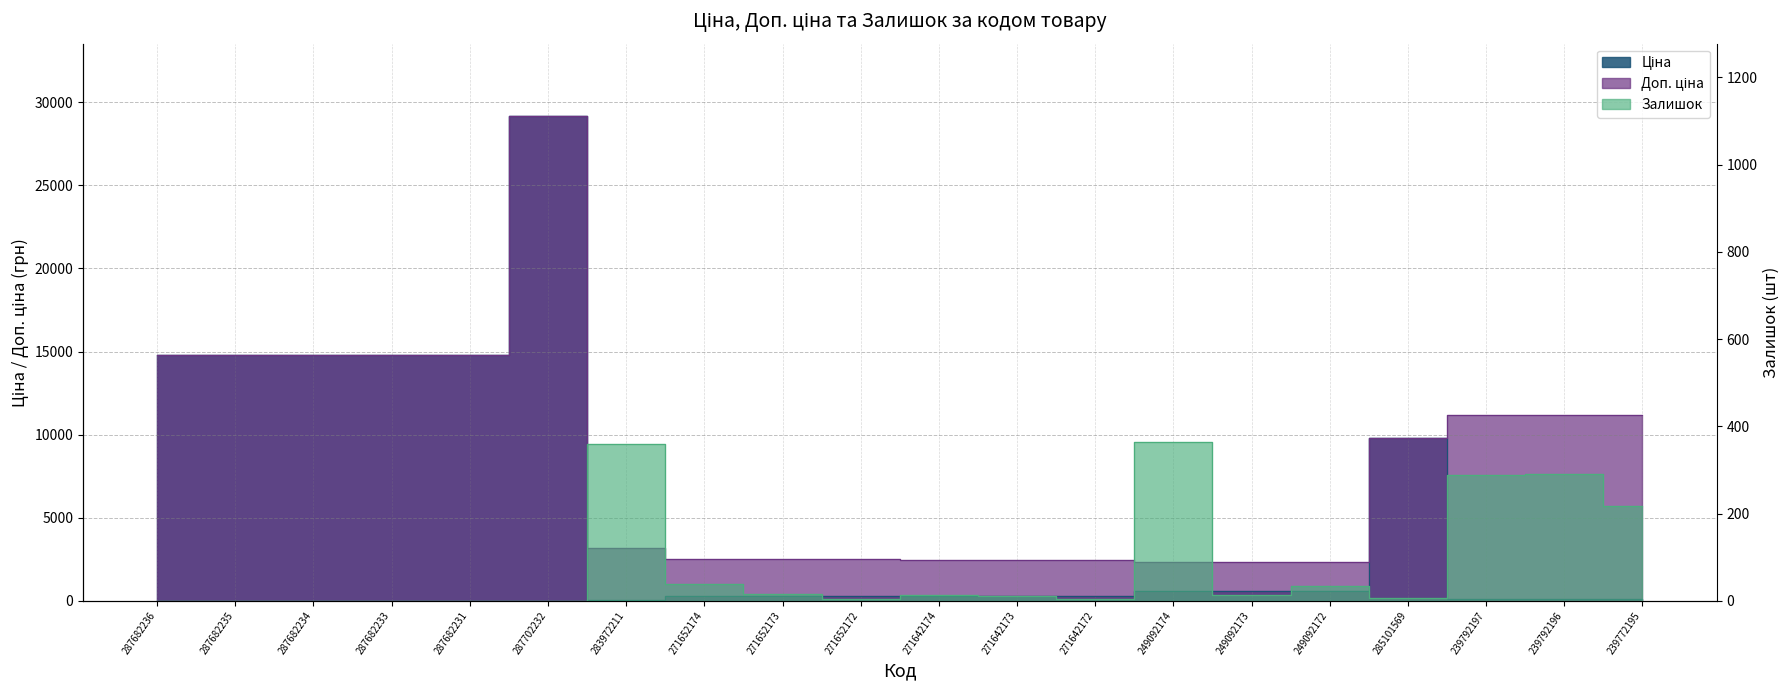

Rank the series by their maximum value, from highest to lowest.

Ціна, Доп. ціна, Залишок